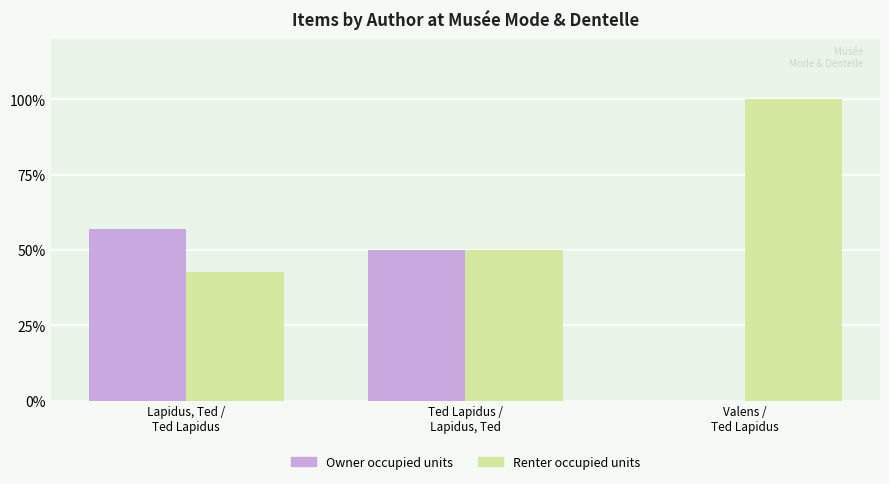

What is the sum of the Owner occupied units values at Ted Lapidus /
Lapidus, Ted and Lapidus, Ted /
Ted Lapidus?

107.1